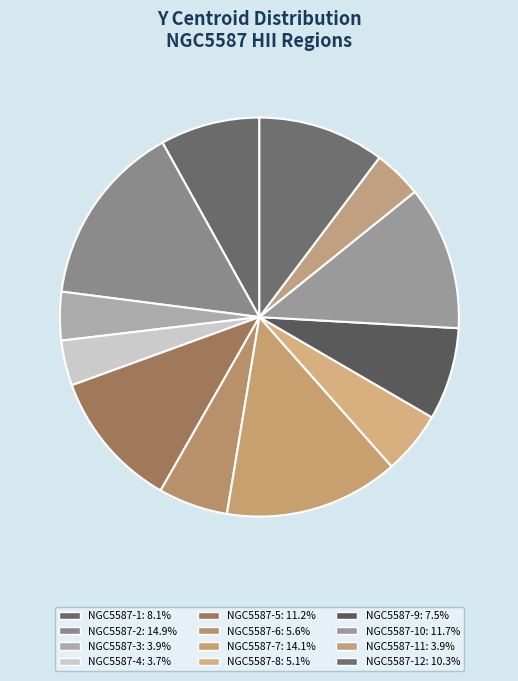

Count the number of slices in the pie.

12